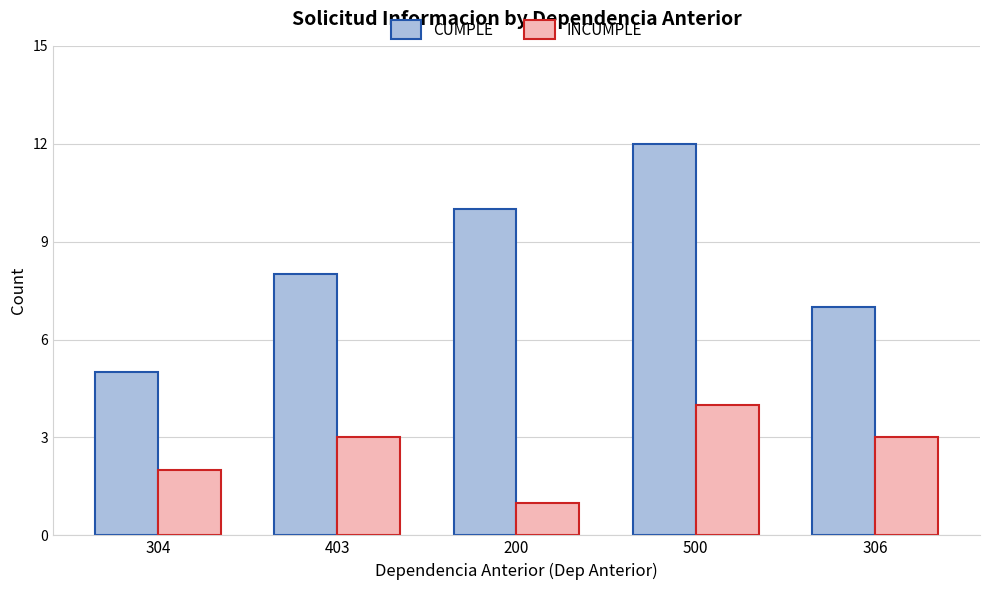

Count the INCUMPLE values in the range 2 to 3.

3